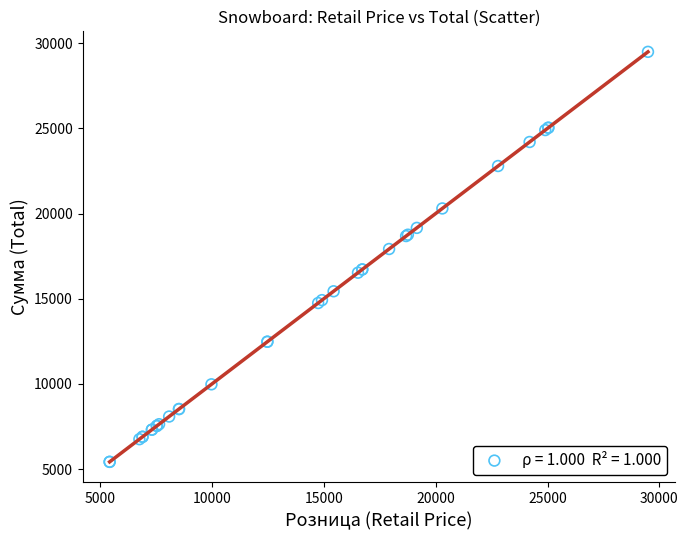

What Y value in the scatter plot is closest to 17460?

17920